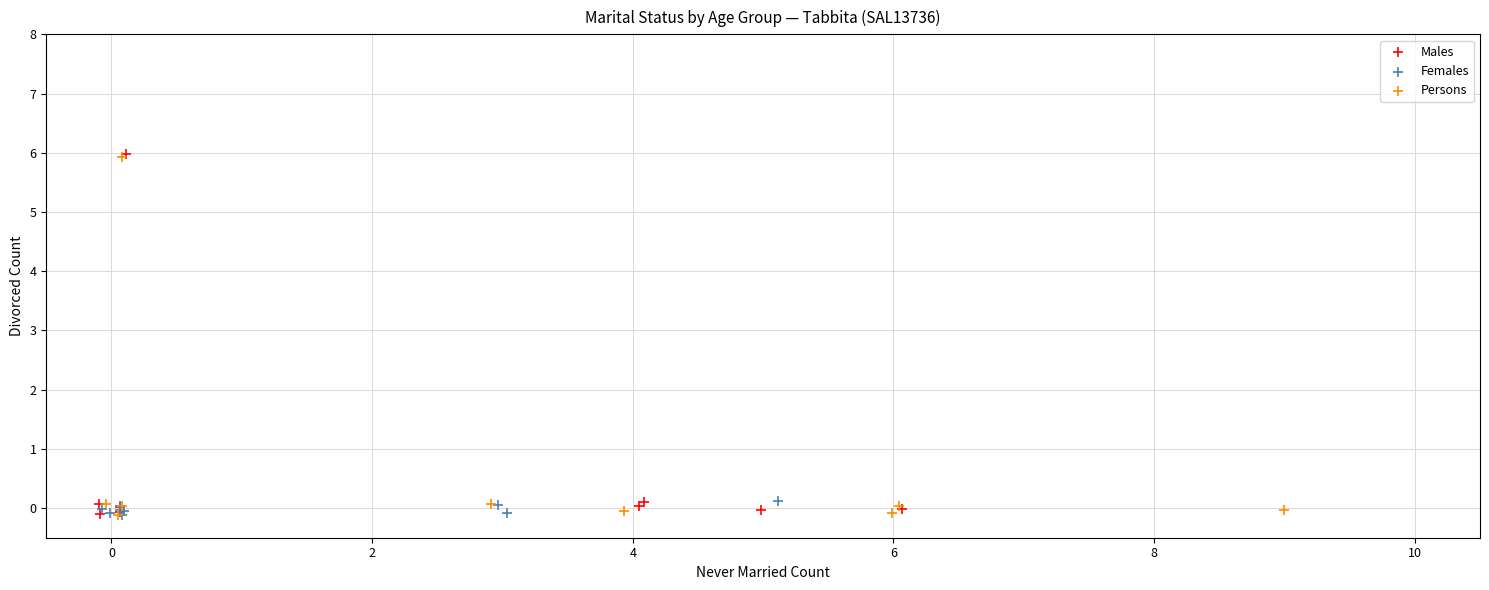

Which series has the widest spread of Y values?

Males